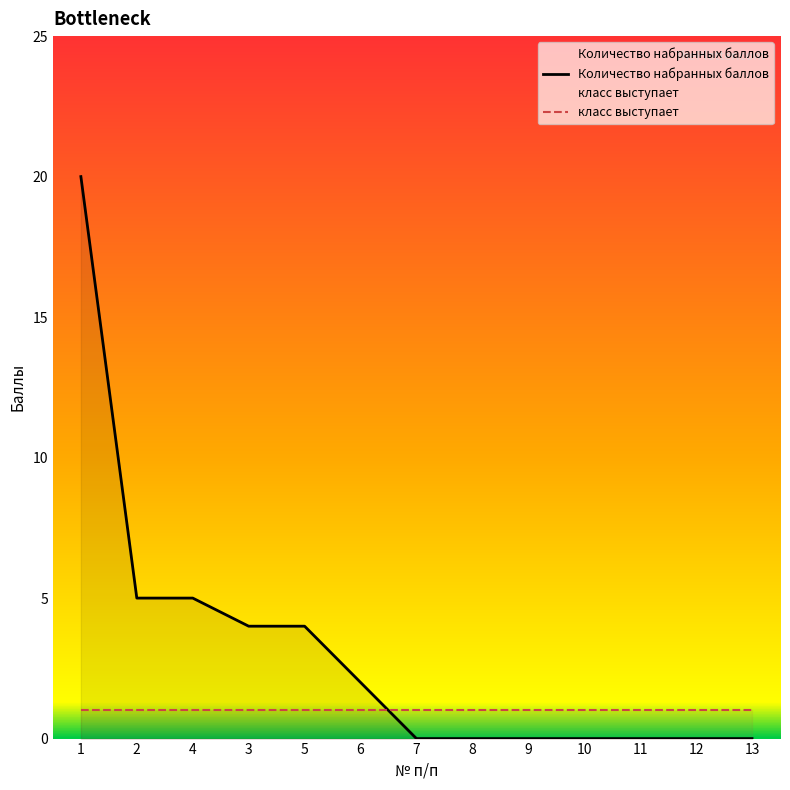

How many data points does each series have?

13